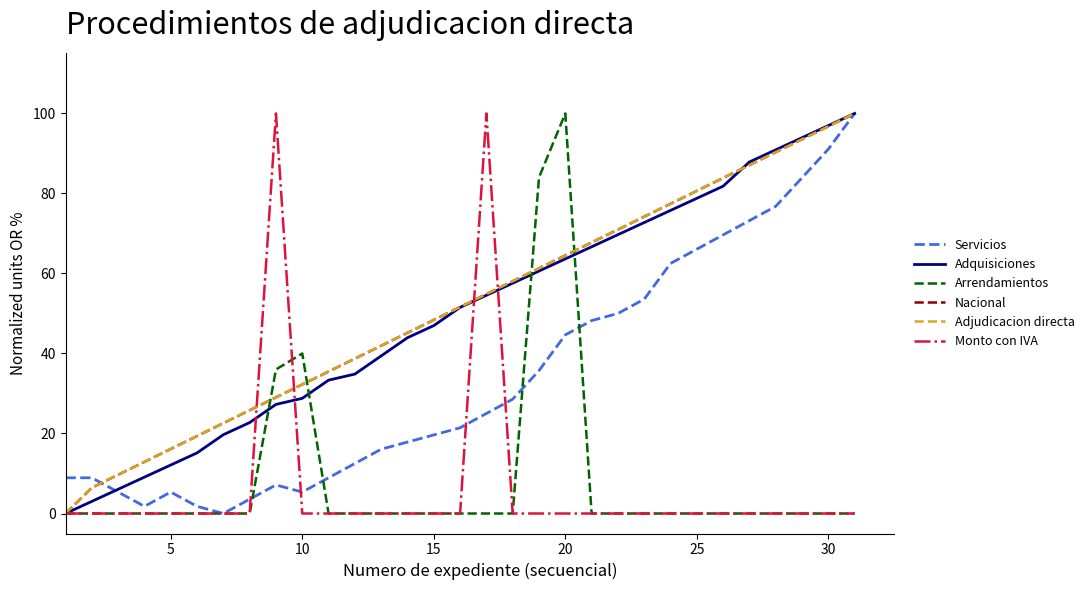

Does the chart have visible grid lines?

No